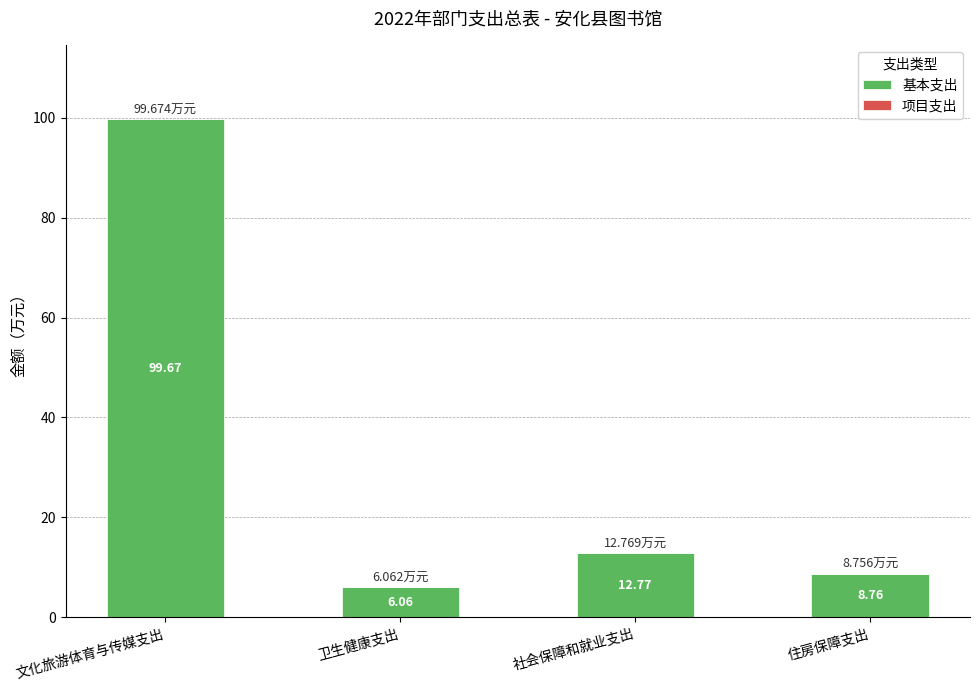

At which label is the value closest to 52?

社会保障和就业支出